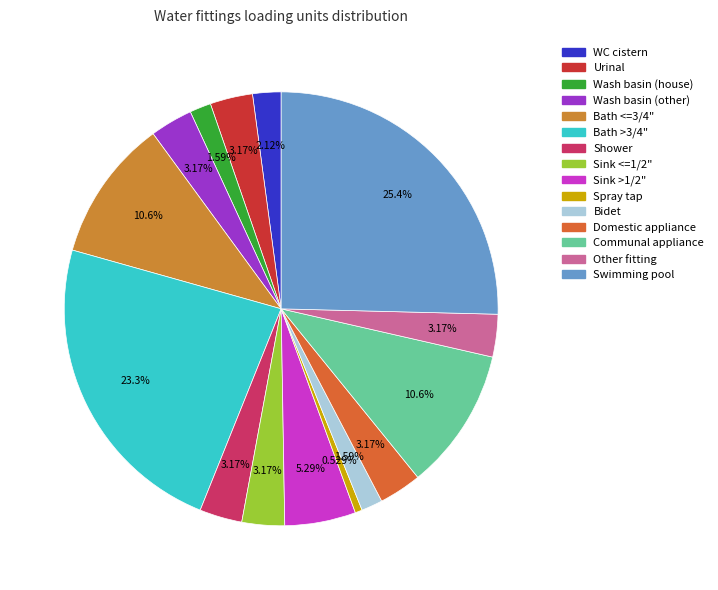

Does any single category account for the majority?

No